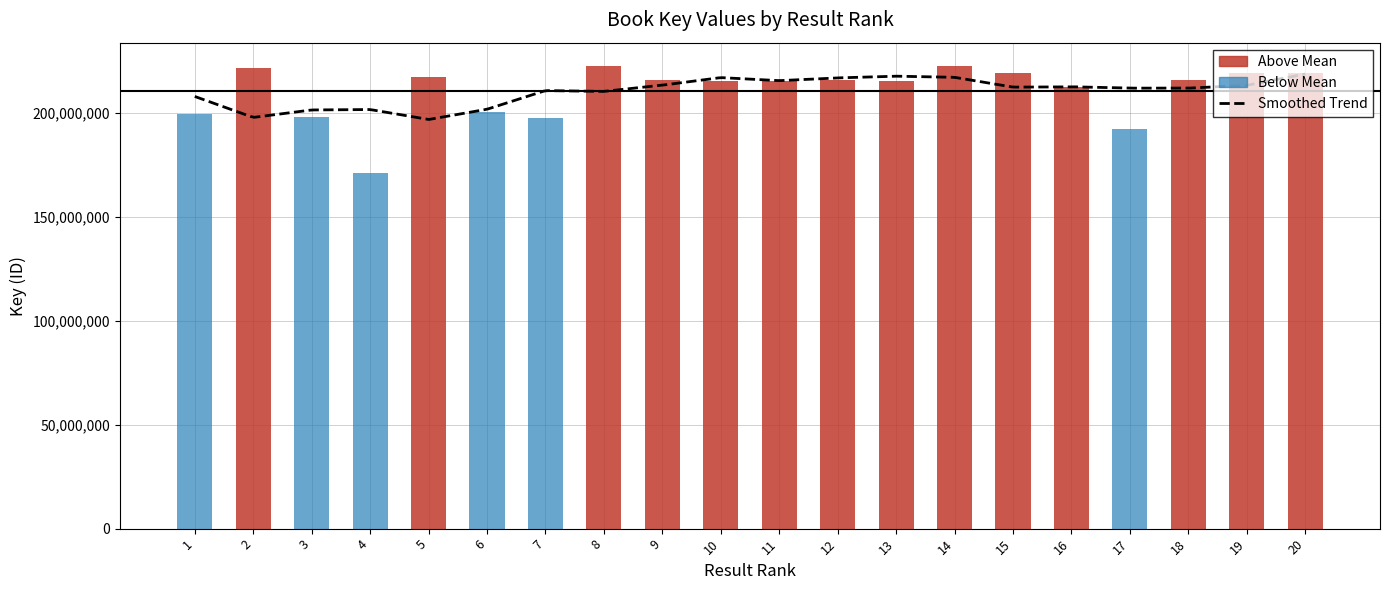

List the labels in order of value, largest first.

14, 8, 2, 19, 15, 20, 5, 9, 18, 12, 13, 10, 11, 16, 6, 1, 3, 7, 17, 4